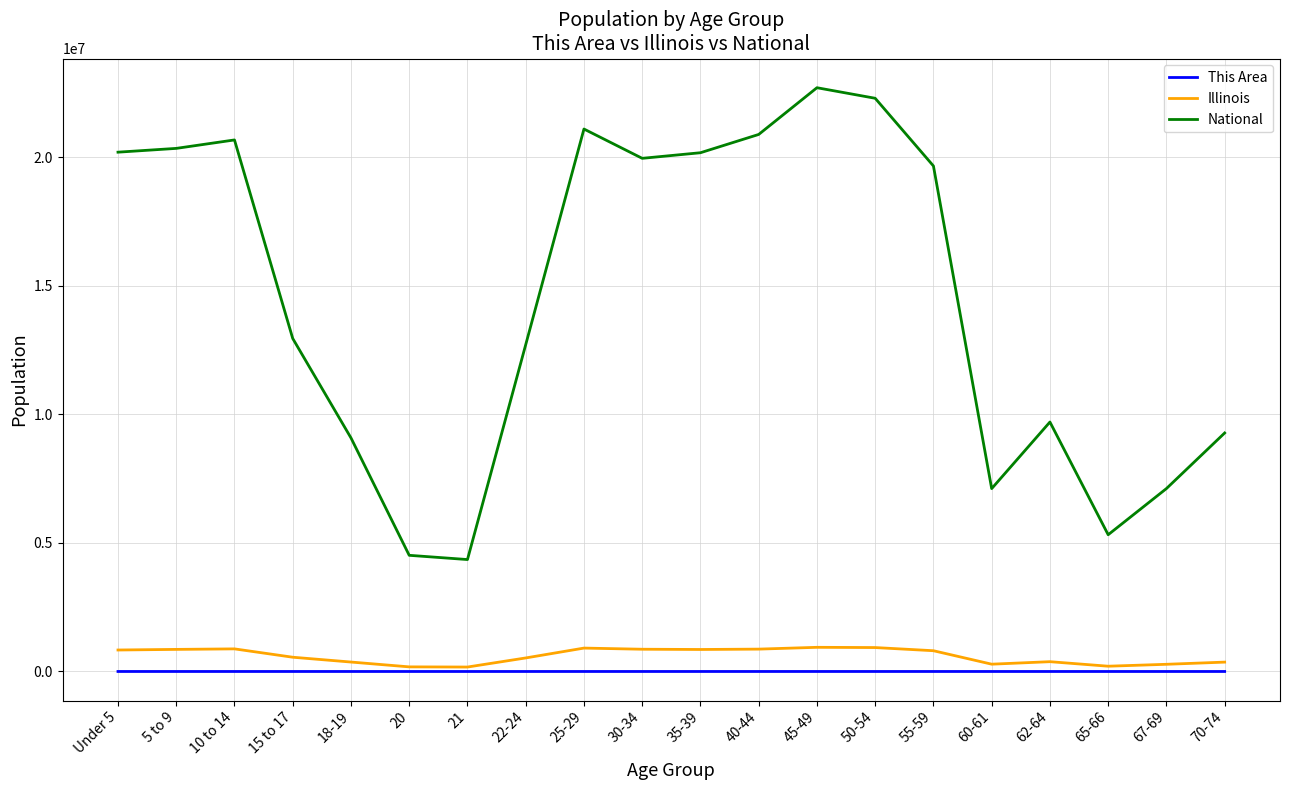

What is the spread (max minus min) of values at 70-74?

9277990